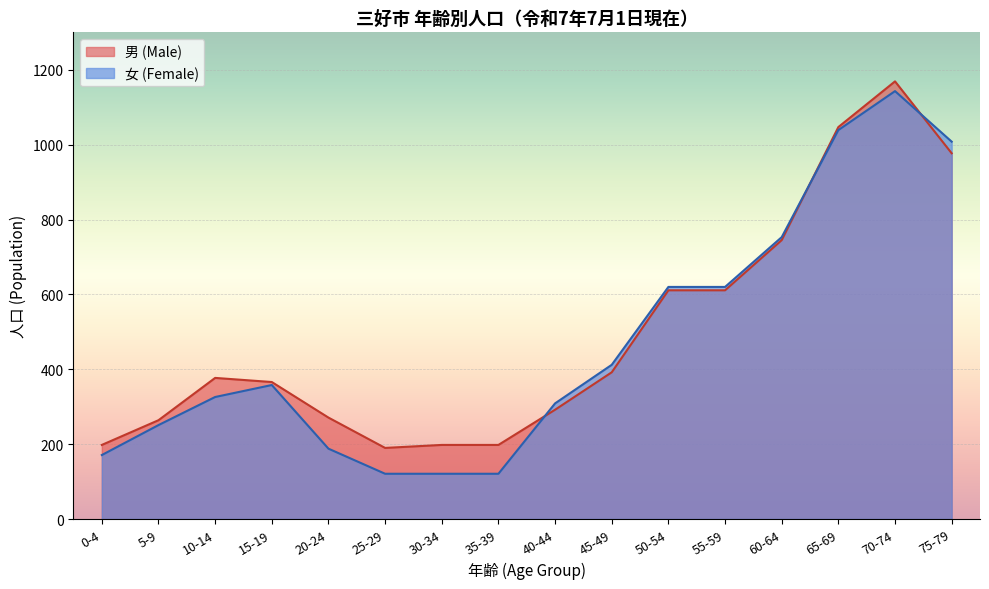

At which category is the sum across all series the highest?

70-74